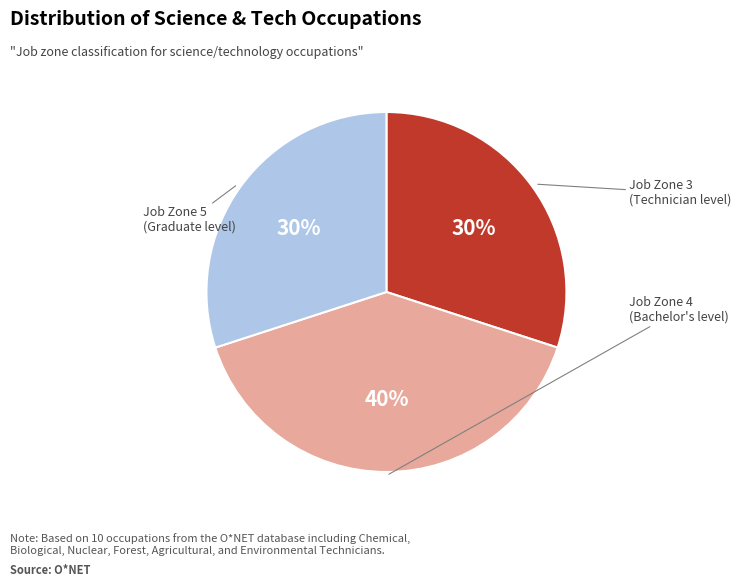

Does any single category account for the majority?

No